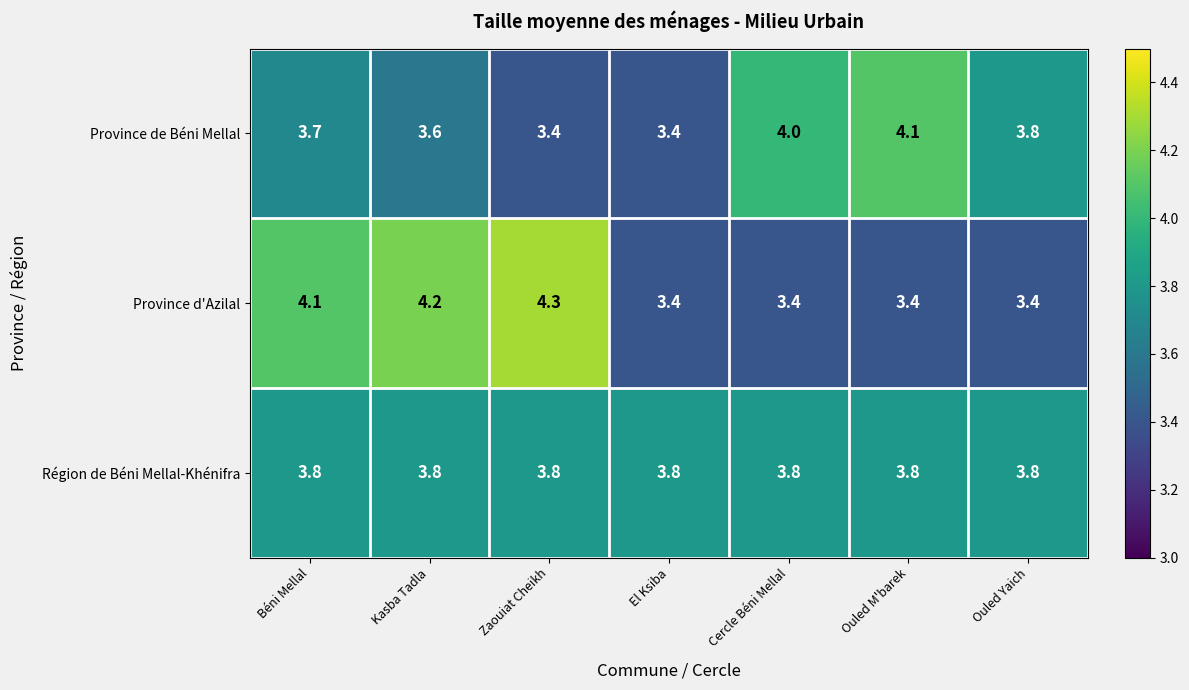

How many series are shown in this chart?

3